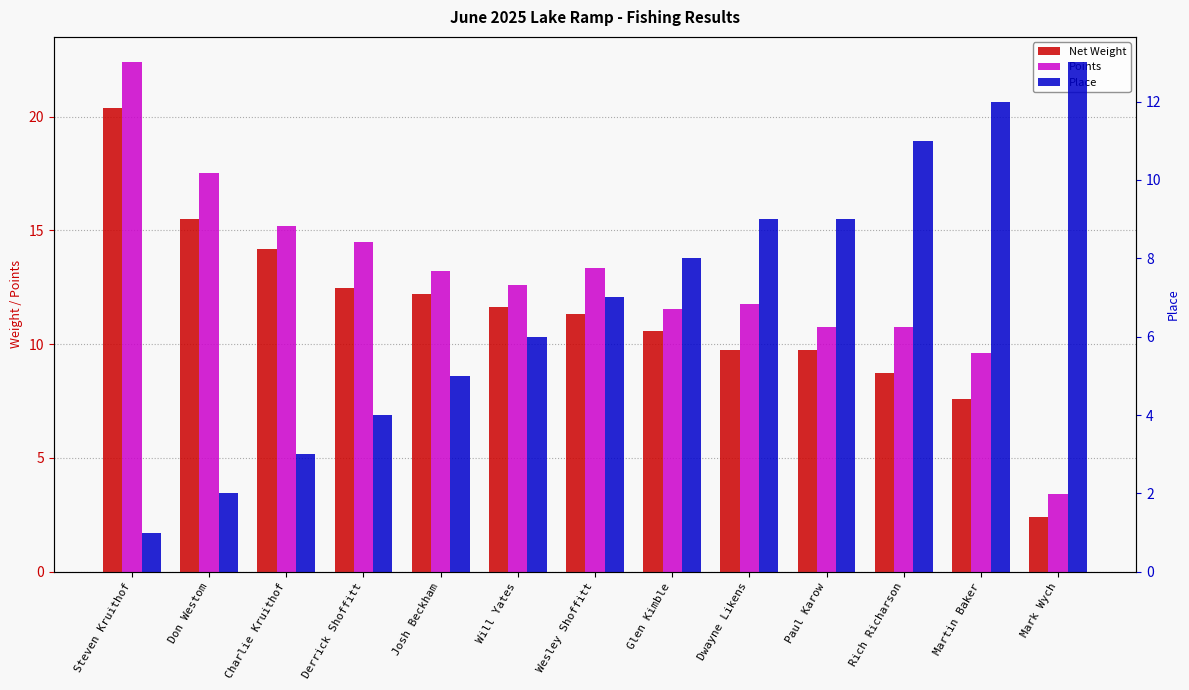

What is the difference between the maximum and minimum values in the Net Weight series?

18.0